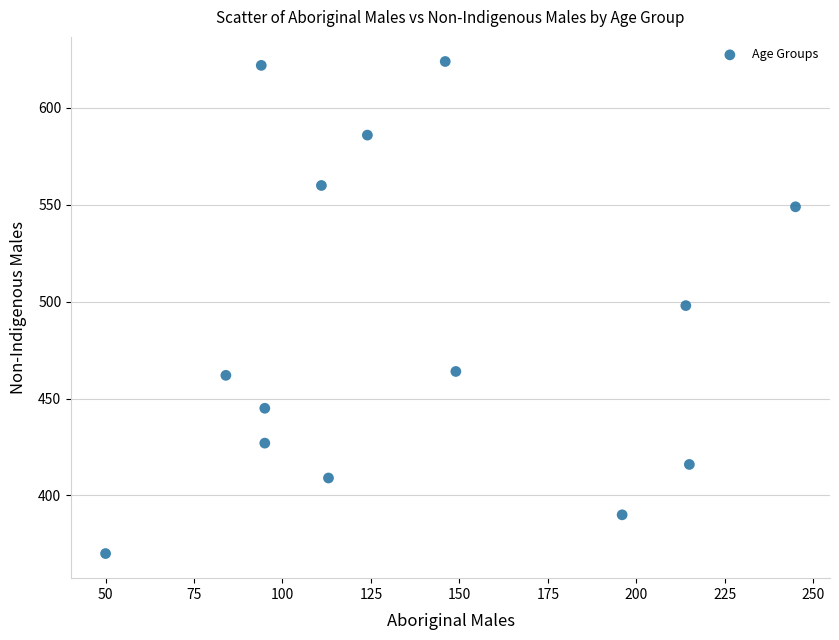

What is the range of X values (max minus min)?

195